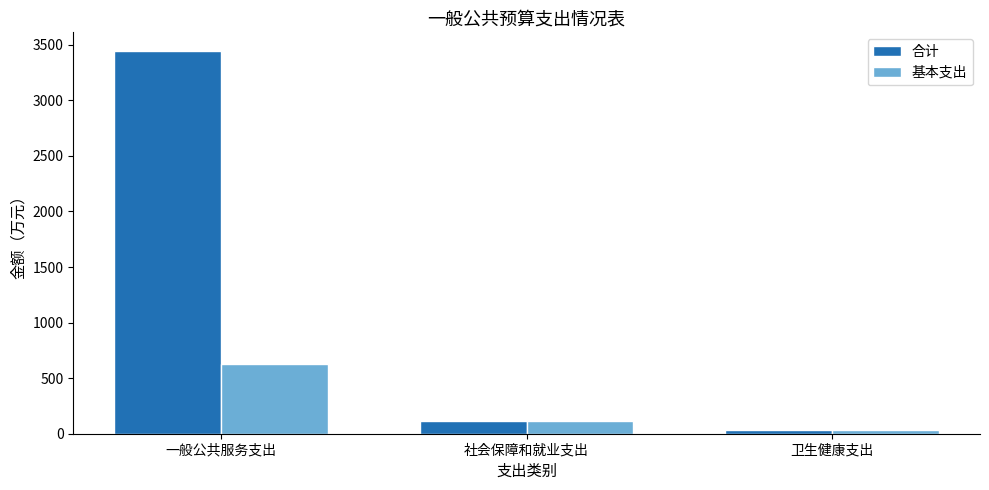

What are all the series names shown in the legend?

合计, 基本支出